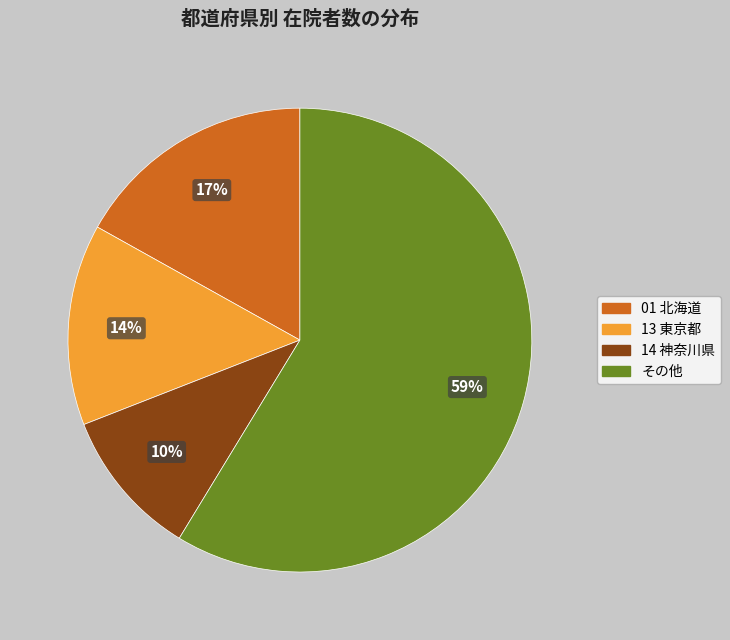

To the nearest percent, what is the average slice percentage?

25%